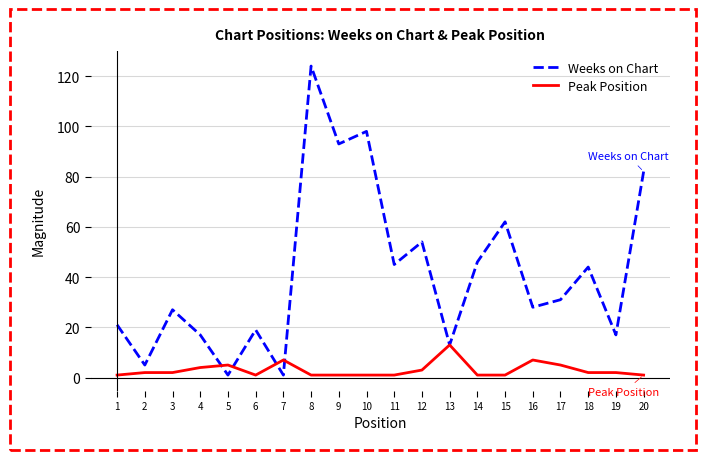

True or false: Weeks on Chart has a value of 93 at 9.

True